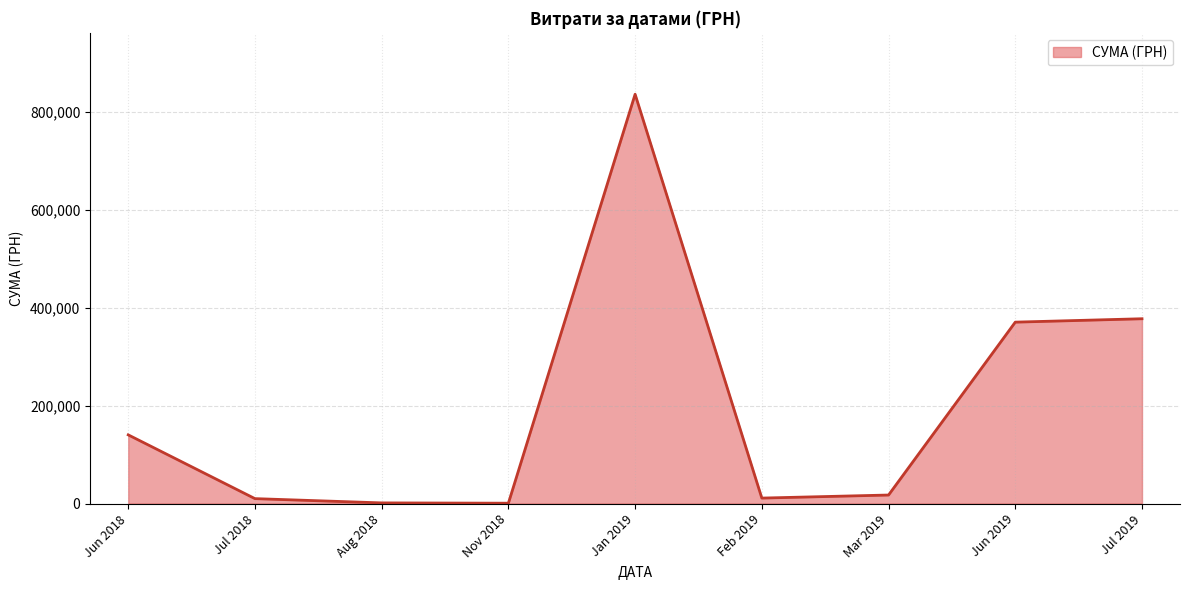

What is the difference between the maximum and minimum values?

834870.4